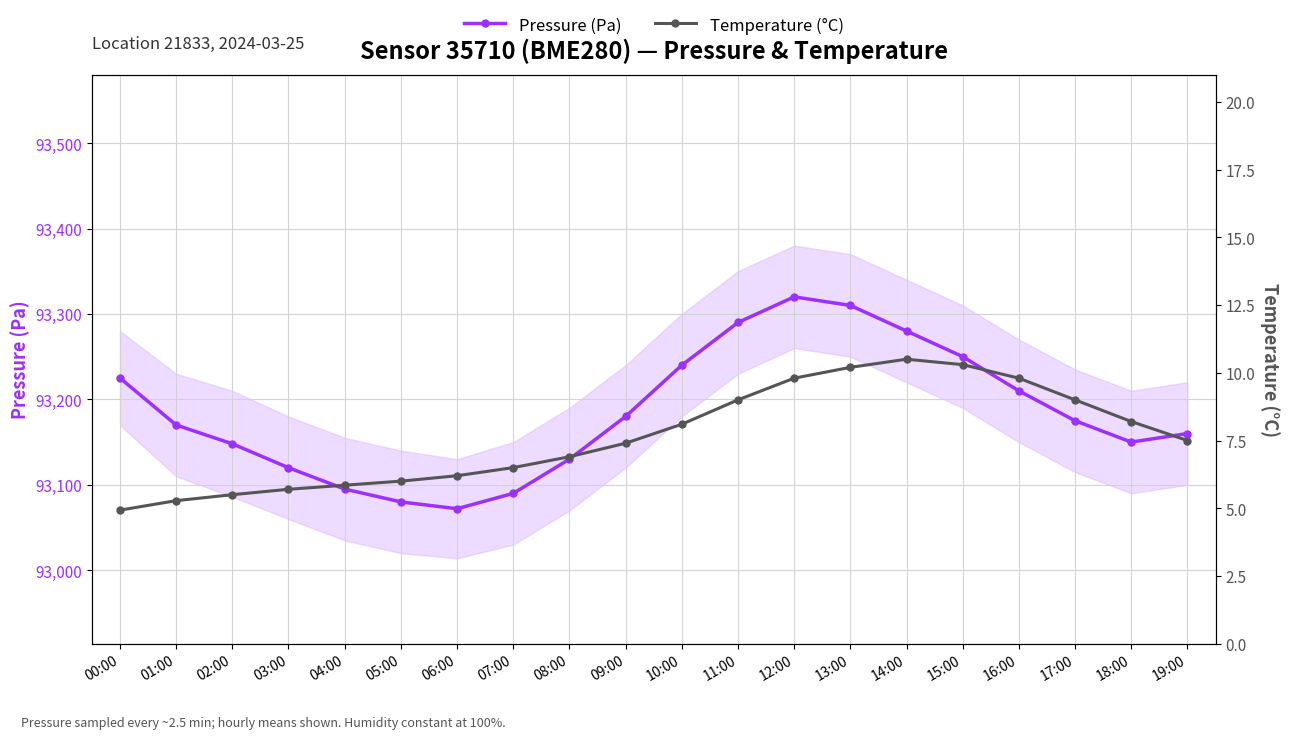

What is the total value across all series at 00:00?

93229.9